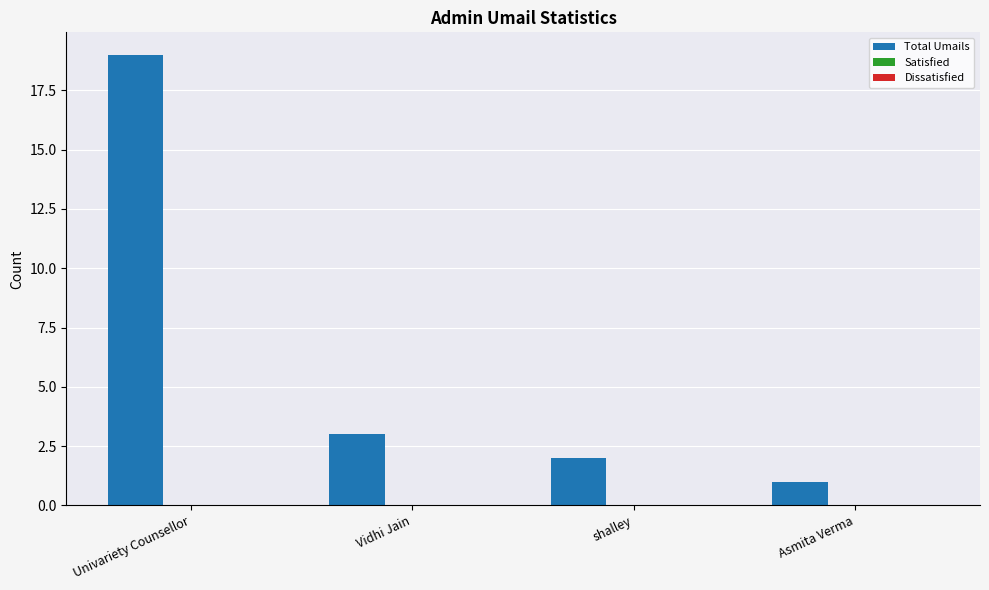

What position from the right is Asmita Verma?

1